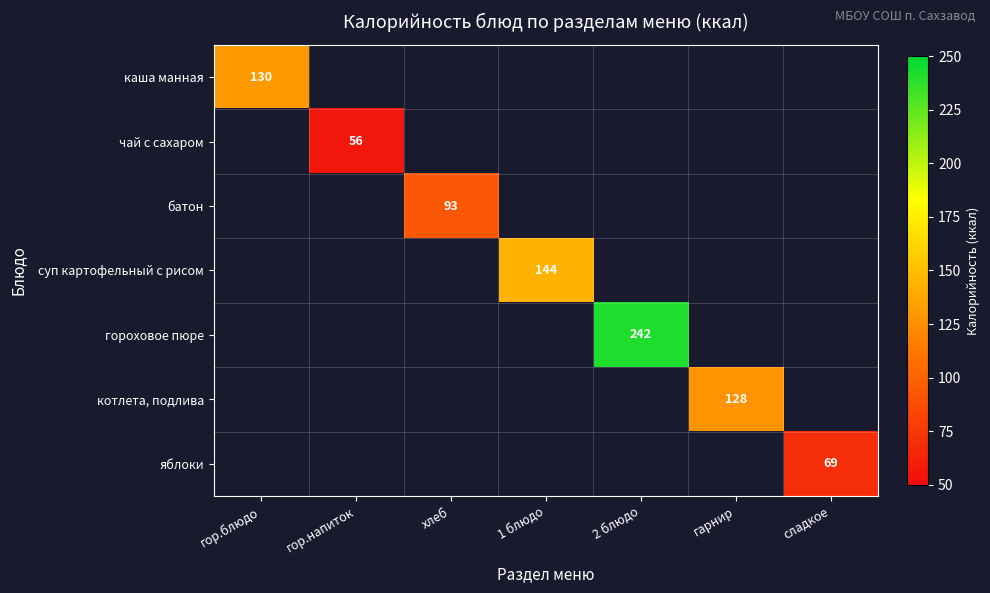

Is it true that гороховое пюре equals 104 at 2 блюдо?

False